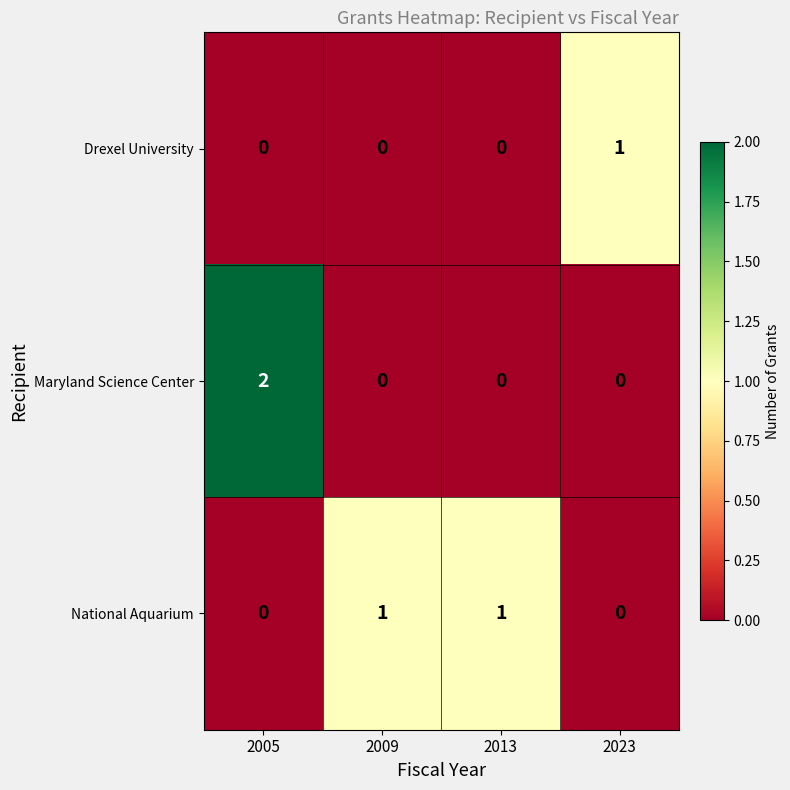

What is the total value across all series at 2023?

1